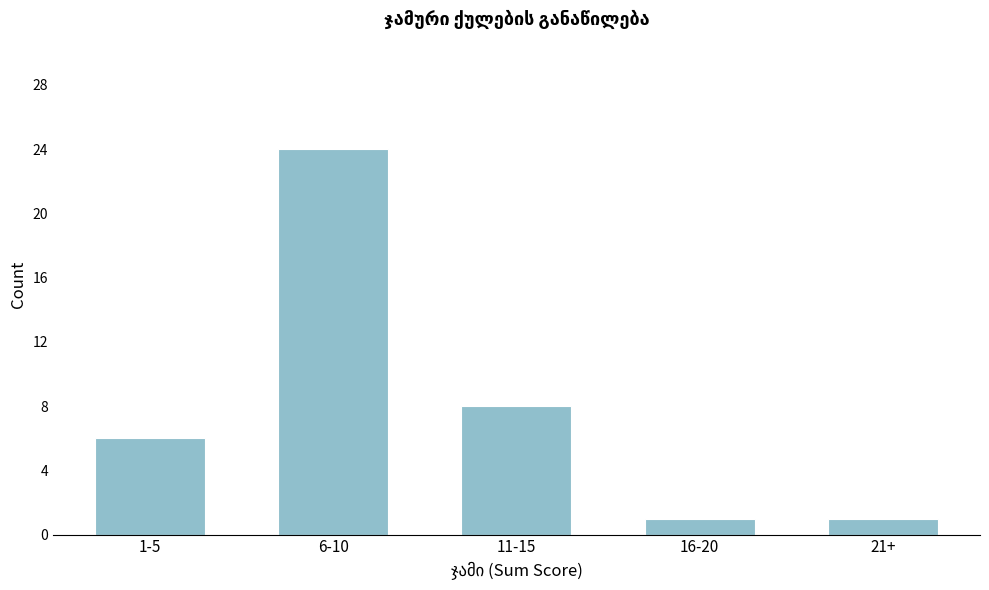

Reading left to right, list all the values displayed in this chart.

6	24	8	1	1